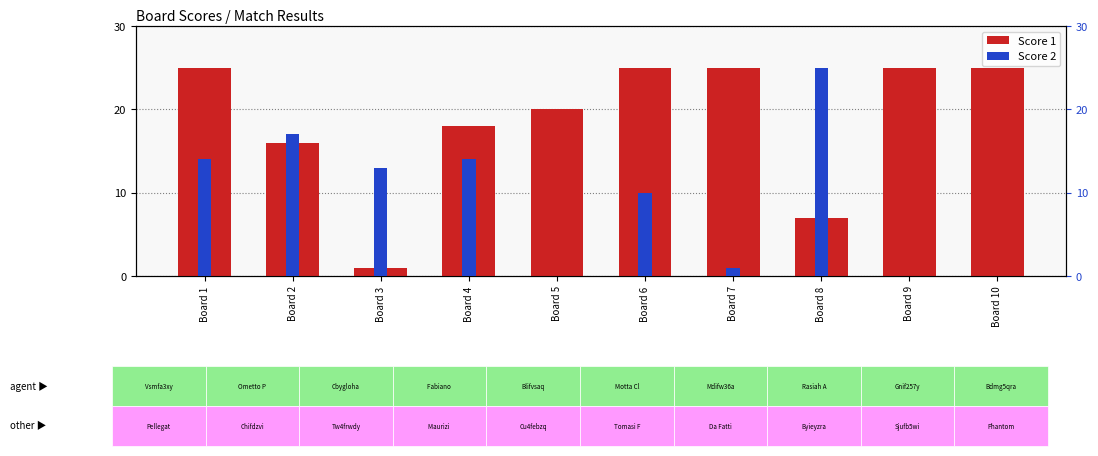

Reading left to right, extract all data points from this chart.

Score 1: Board 1=25	Board 2=16	Board 3=1	Board 4=18	Board 5=20	Board 6=25	Board 7=25	Board 8=7	Board 9=25	Board 10=25
Score 2: Board 1=14	Board 2=17	Board 3=13	Board 4=14	Board 5=0	Board 6=10	Board 7=1	Board 8=25	Board 9=0	Board 10=0